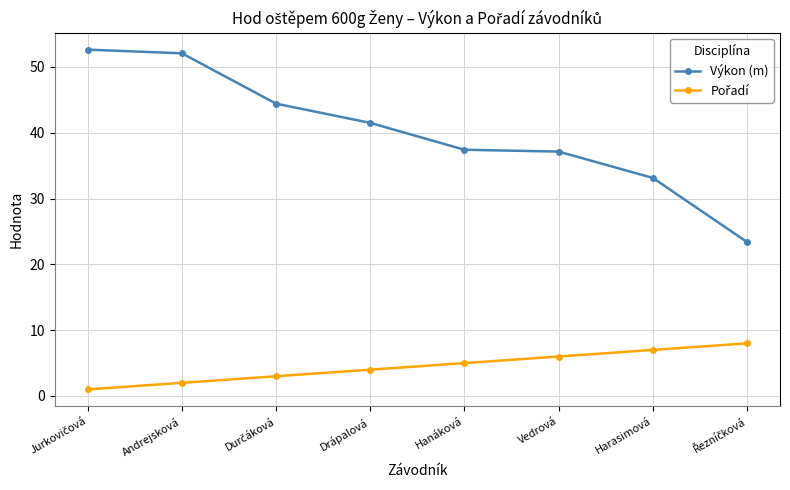

What is the average value of the Výkon (m) series?

40.2